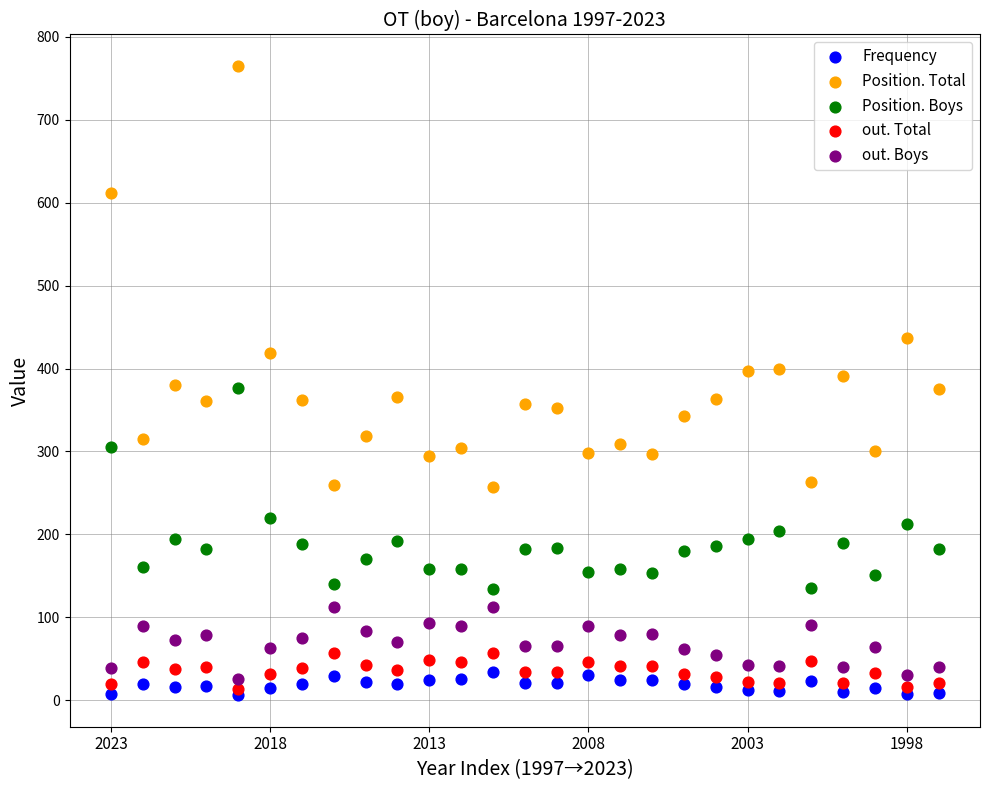

Which series has the largest Y range (max minus min)?

Position. Total